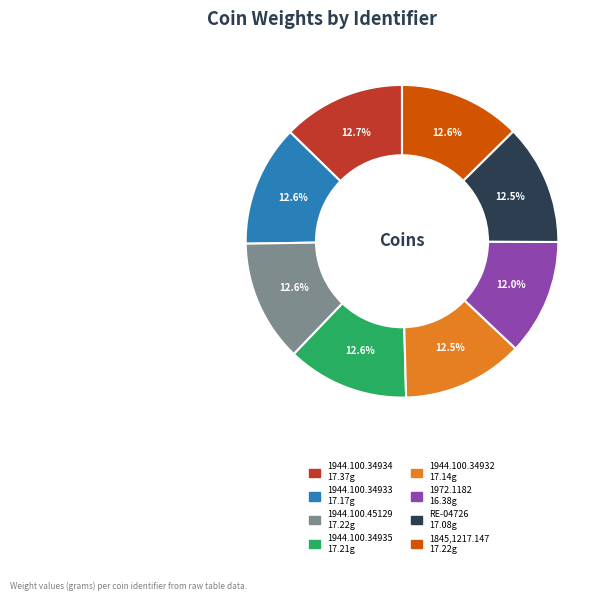

What is the ratio of the value at 1972.1182 to the value at 1845,1217.147?

1.0